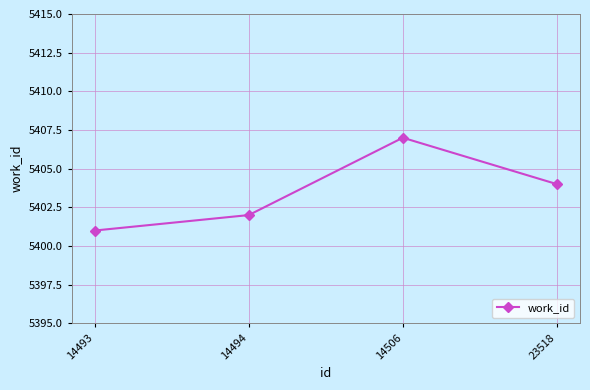

The value at 14506 is 5407. True or false?

True